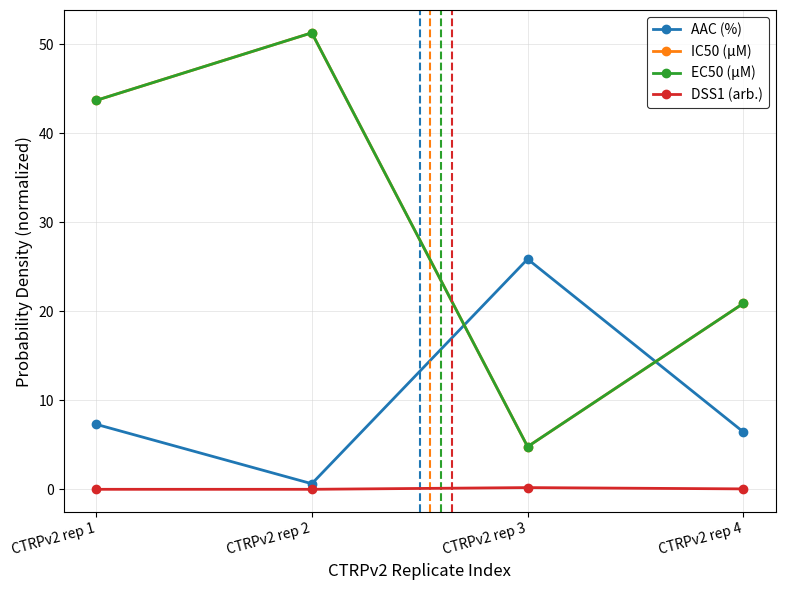

Does the chart display data point markers on the line(s)?

Yes